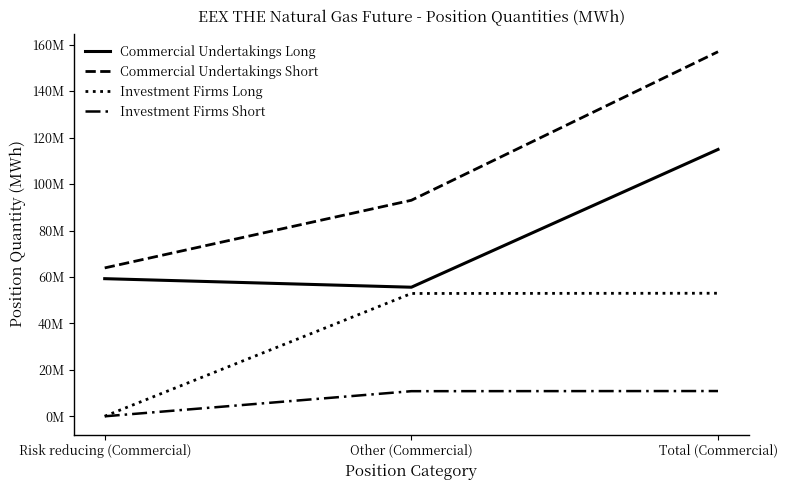

Is this an area chart (filled region under the line)?

No